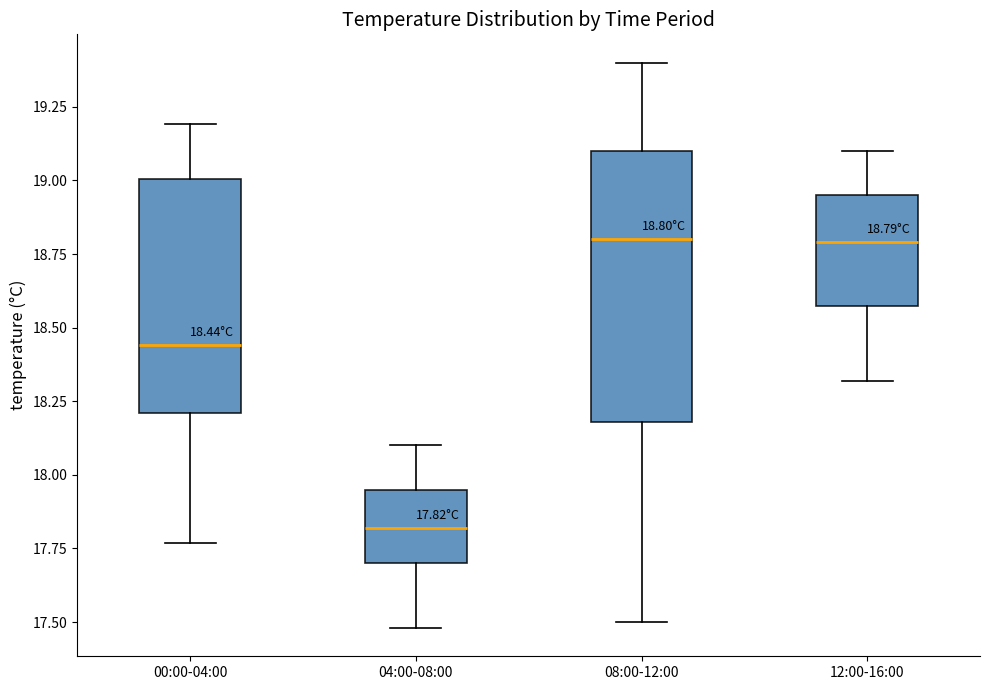

Which box has the lowest median line?

04:00-08:00